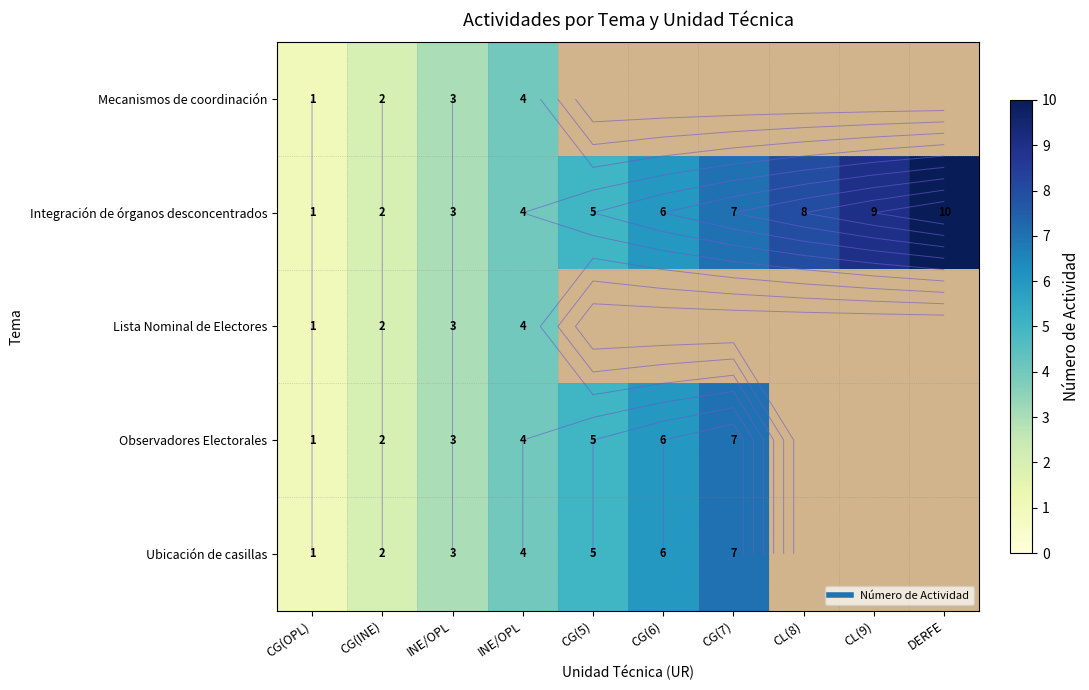

Count the Integración de órganos desconcentrados values in the range 3 to 8.

6